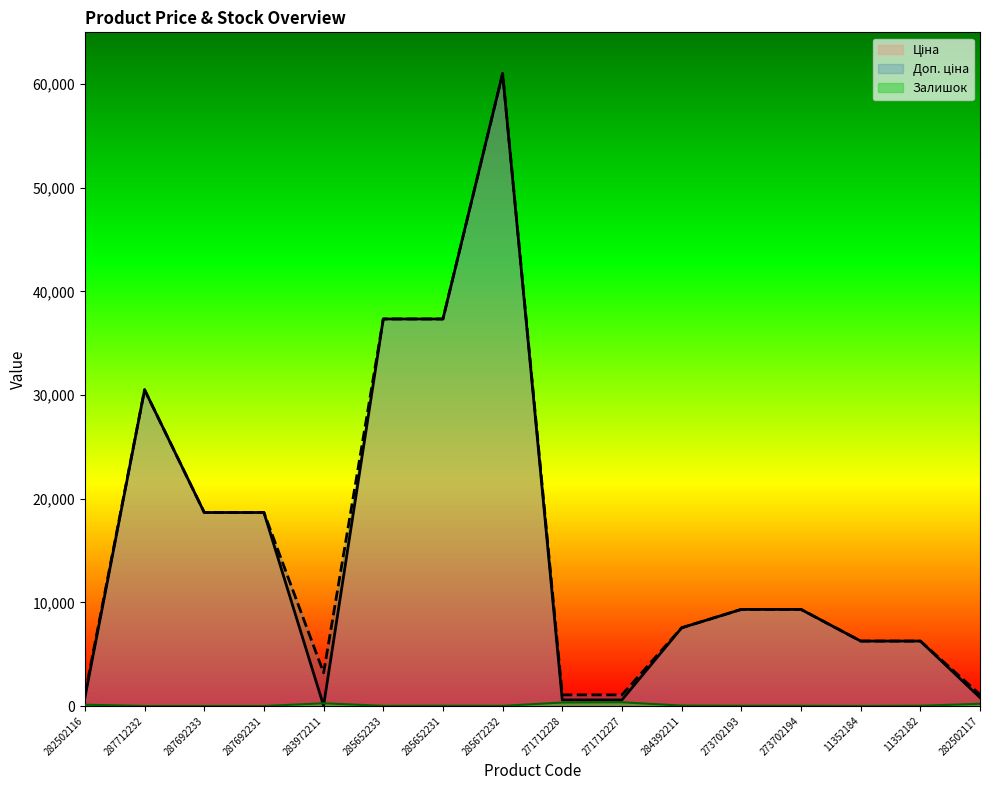

List the labels in order of Залишок value, smallest first.

287712232, 287692233, 287692231, 11352184, 285652233, 285672232, 273702194, 273702193, 285652231, 11352182, 284392211, 282502116, 282502117, 283972211, 271712228, 271712227